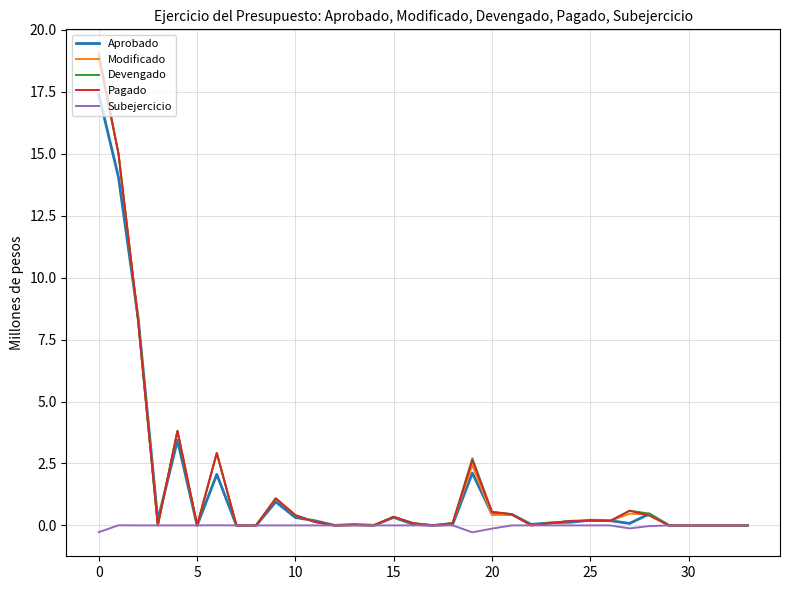

Which series has the largest range (max minus min)?

Devengado